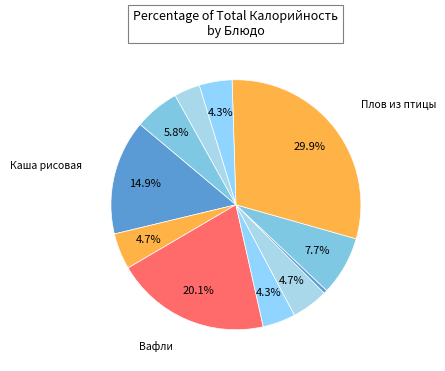

Count the number of slices in the pie.

11